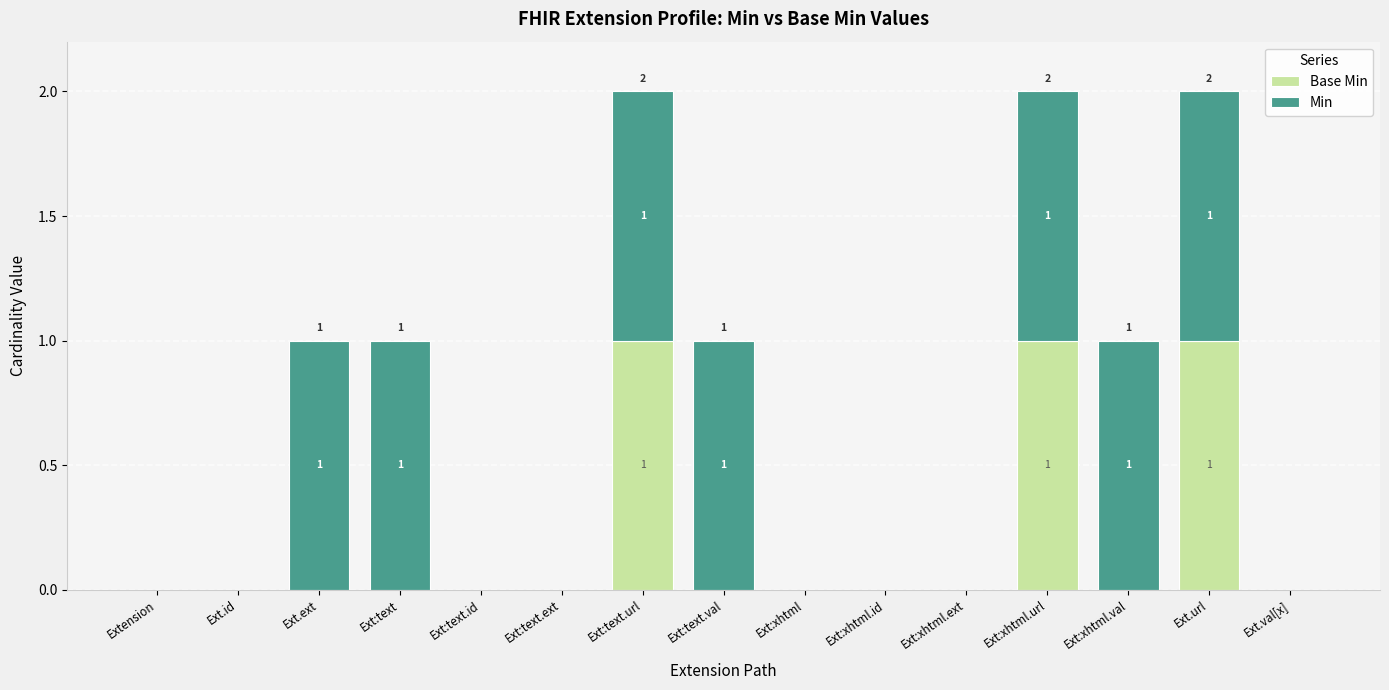

At which label does Base Min reach its peak?

Ext:text.url